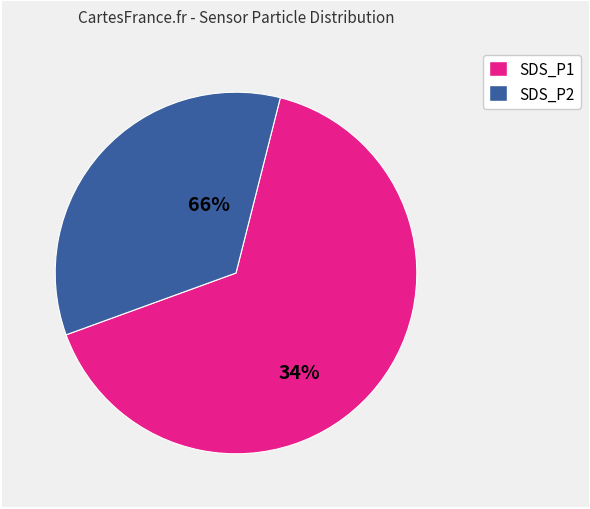

What is the smallest slice in the pie chart?

SDS_P2